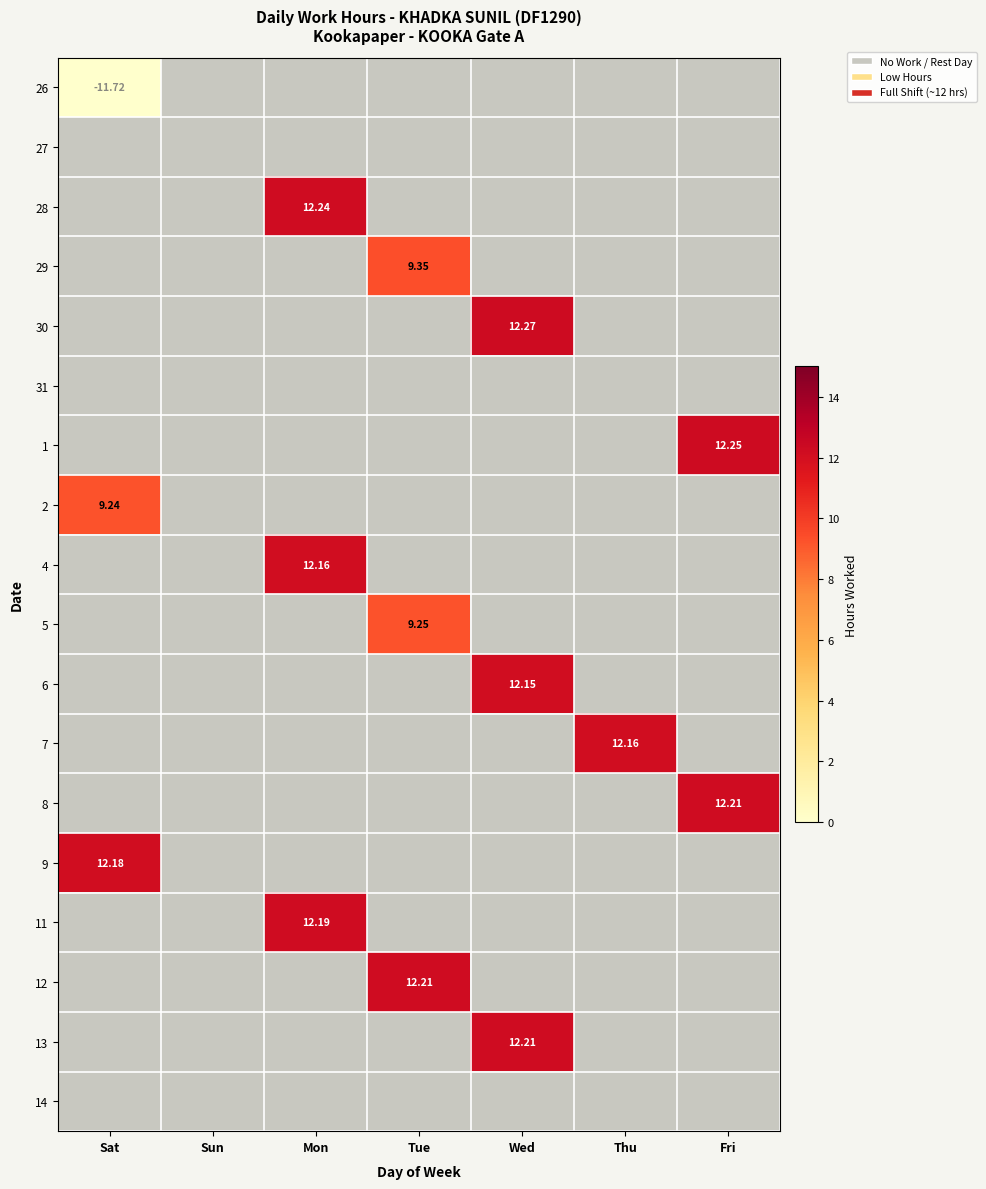

How many data points in 5 are above 0?

1